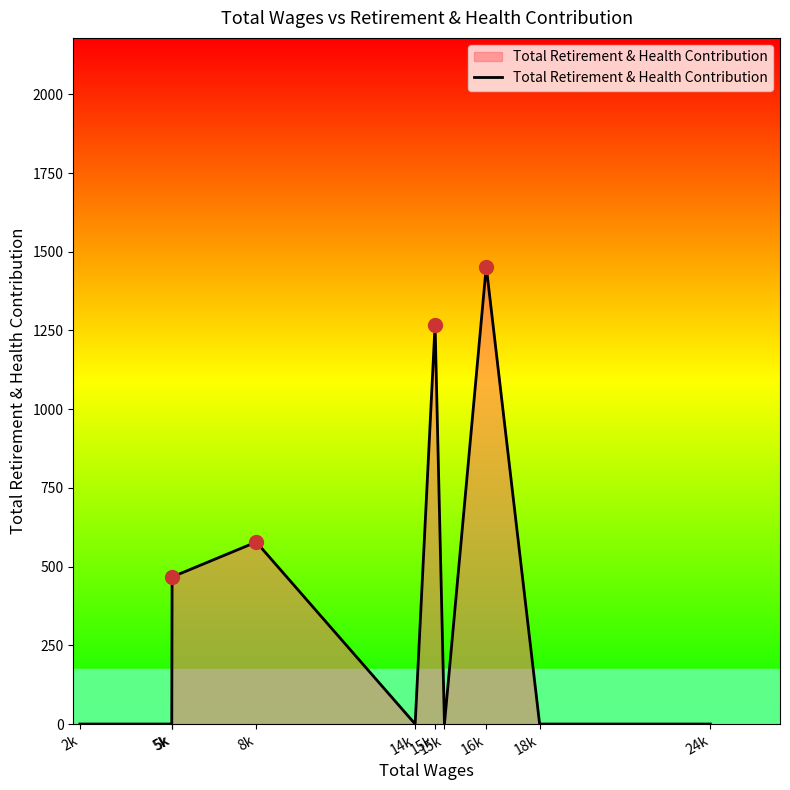

Is this an area chart (filled region under the line)?

Yes